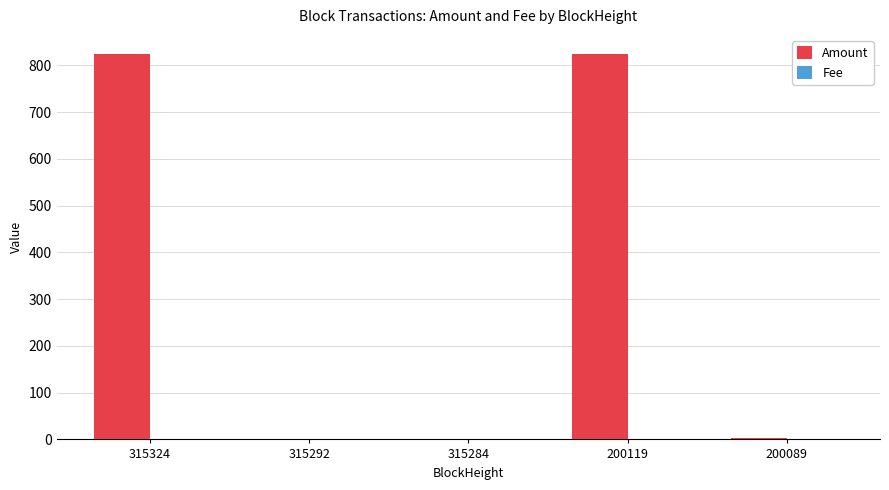

Which series has the largest total across all categories?

Amount